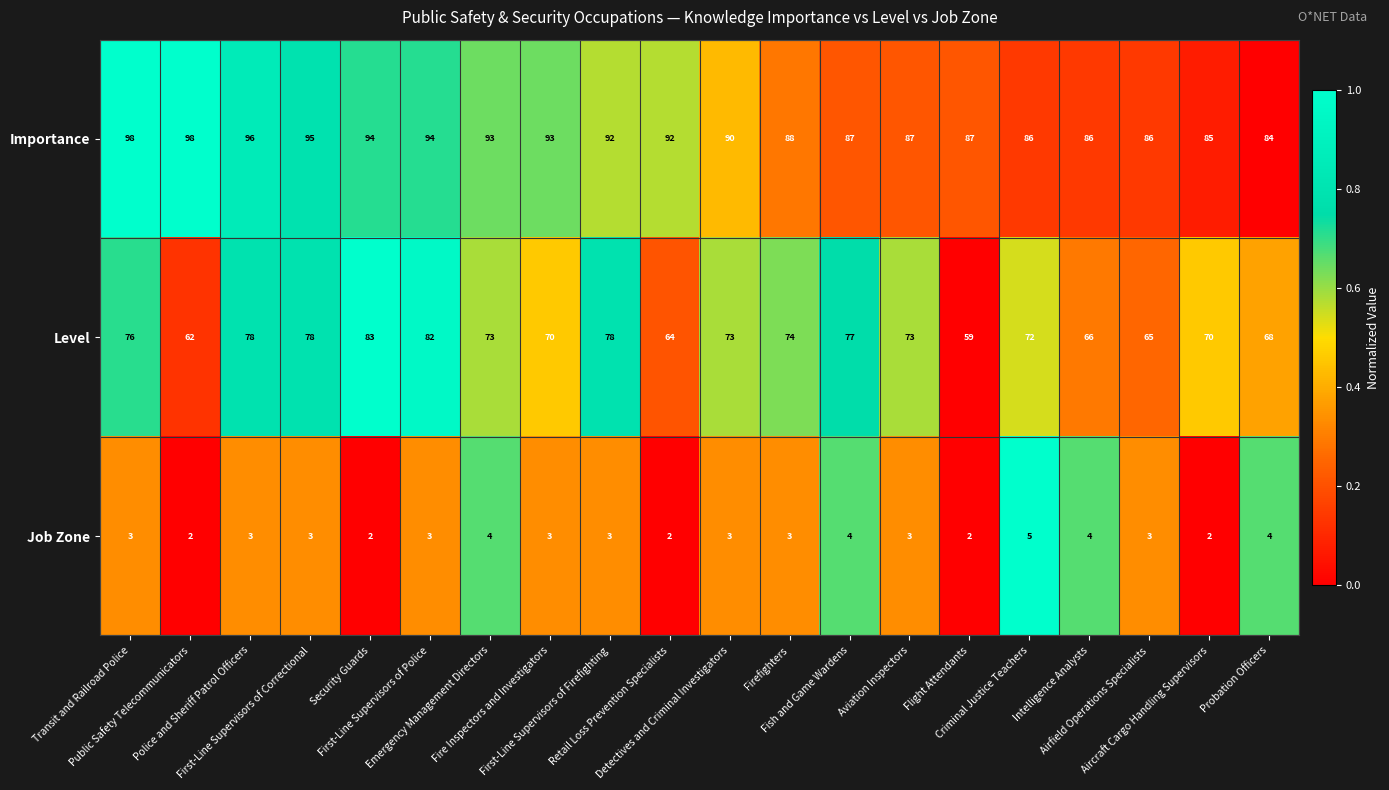

What is the difference between the maximum and minimum values in the Importance series?

14